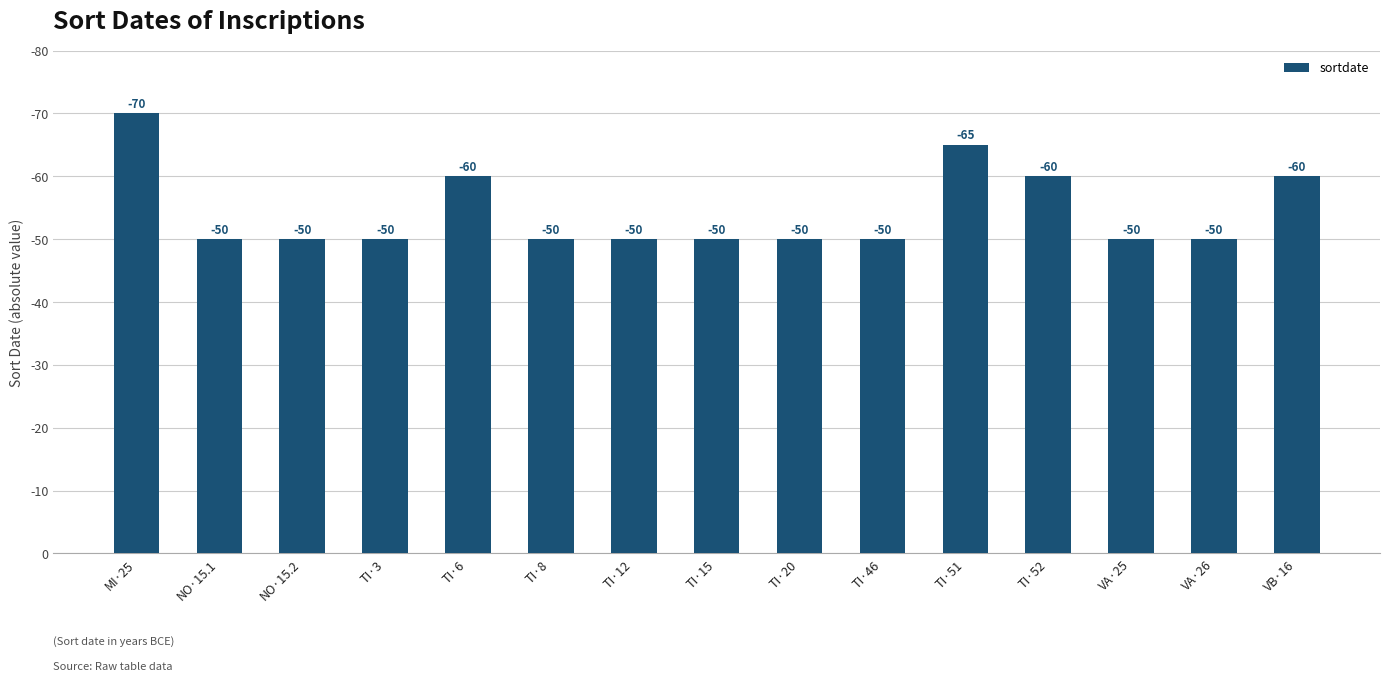

Which category has the highest value across all series?

MI·25